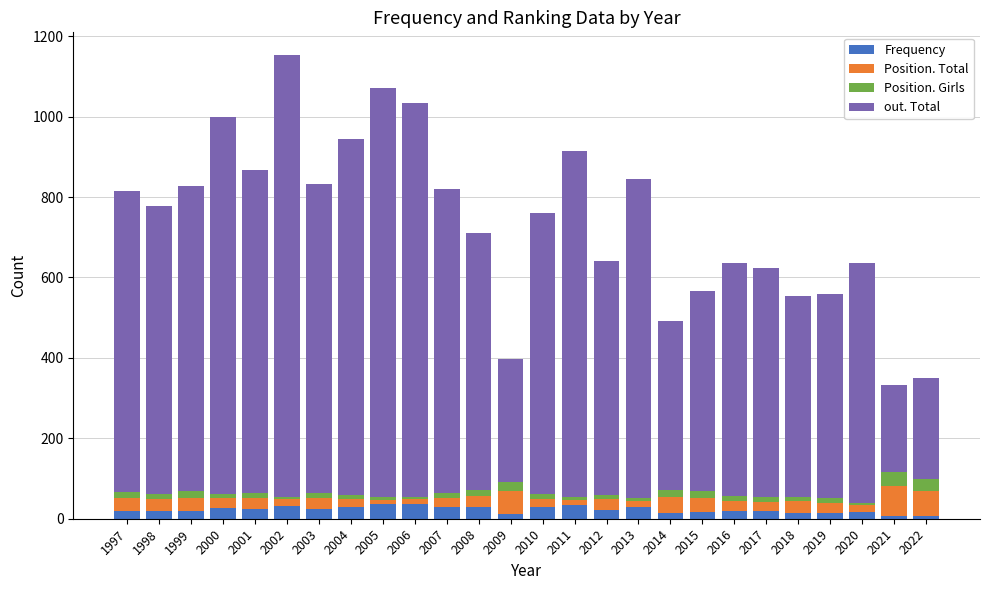

True or false: Frequency has a value of 19 at 2016.

True